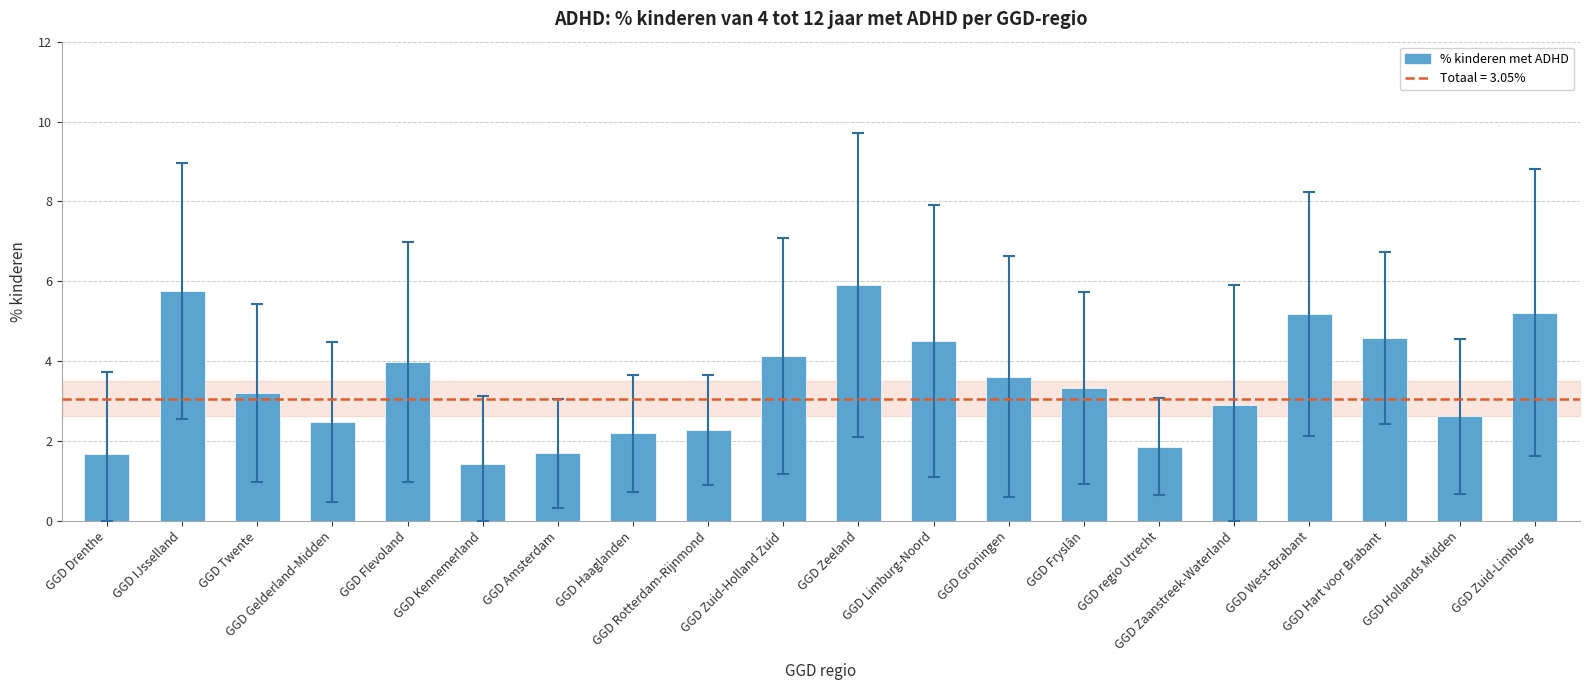

How many series are shown in this chart?

1